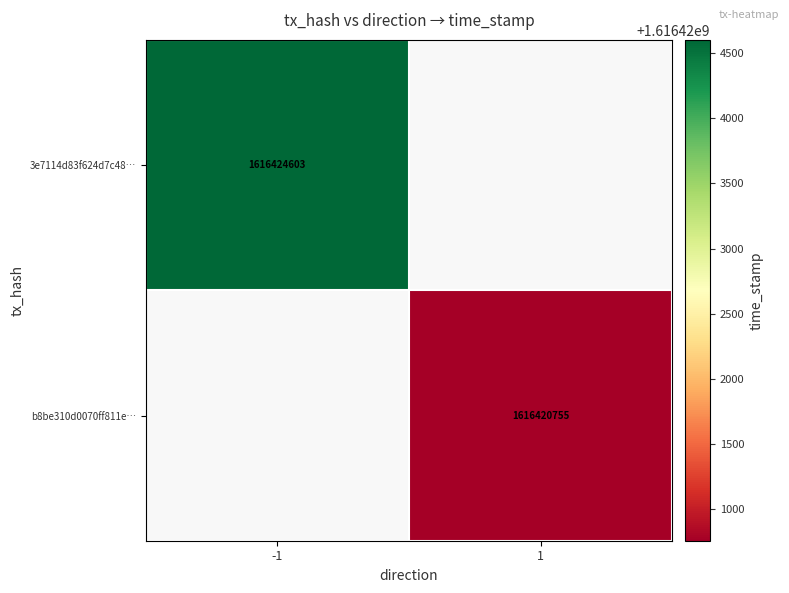

The b8be310d0070ff811e… series shows 906813687 at 1. True or false?

False